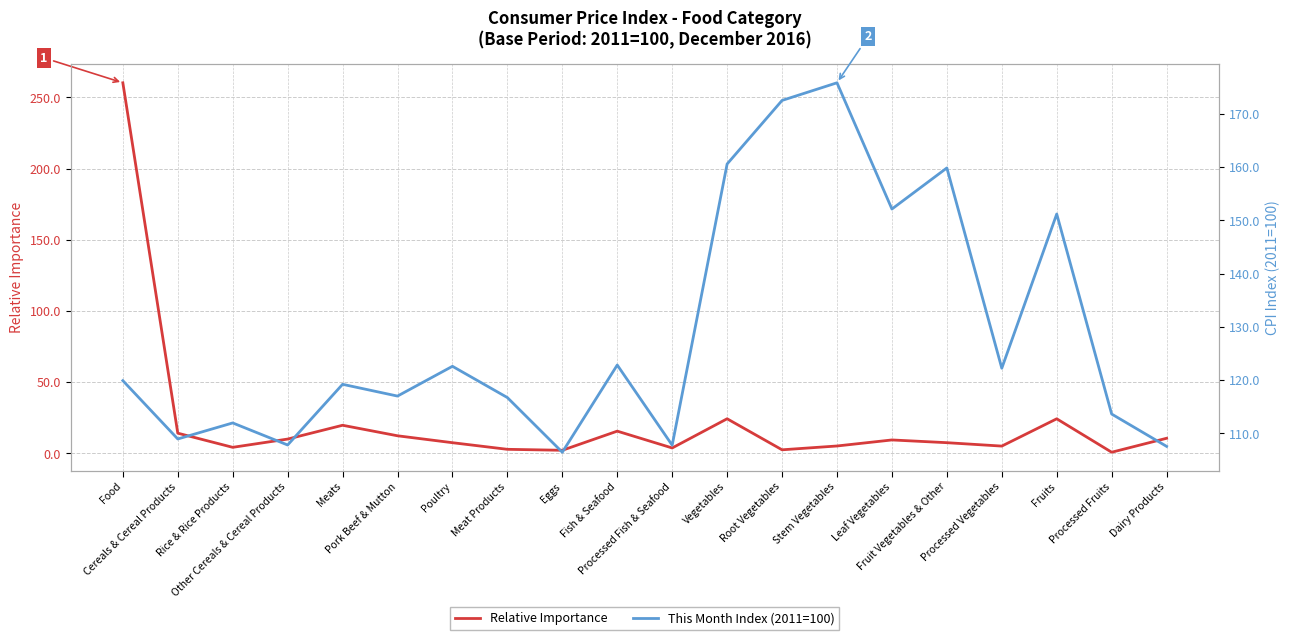

Rank the series by their maximum value, from lowest to highest.

This Month Index (2011=100), Relative Importance